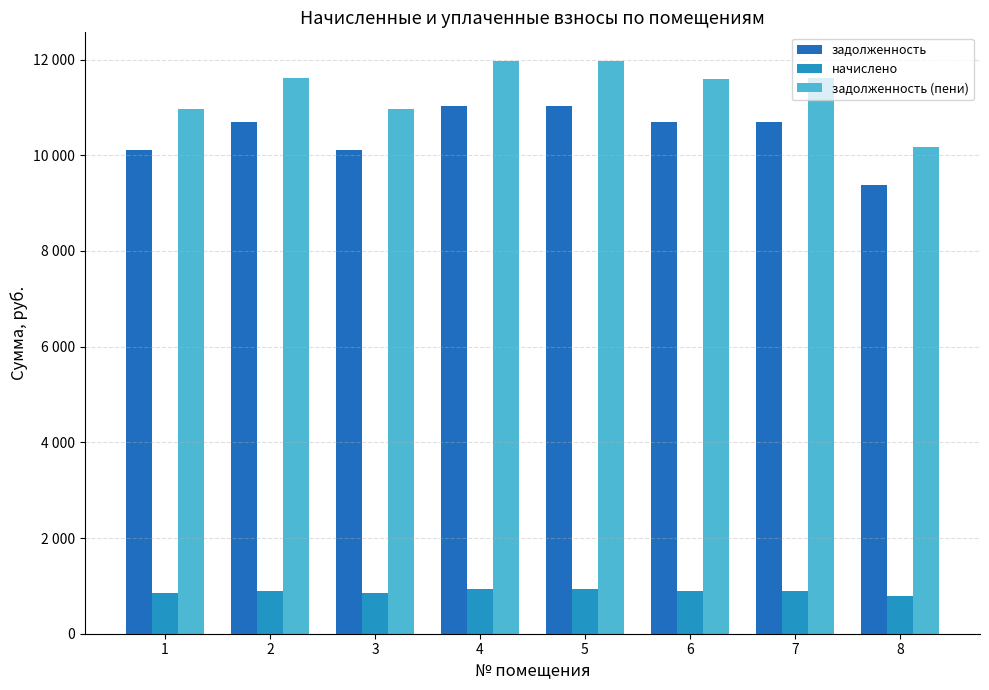

Does the chart contain any negative values?

No